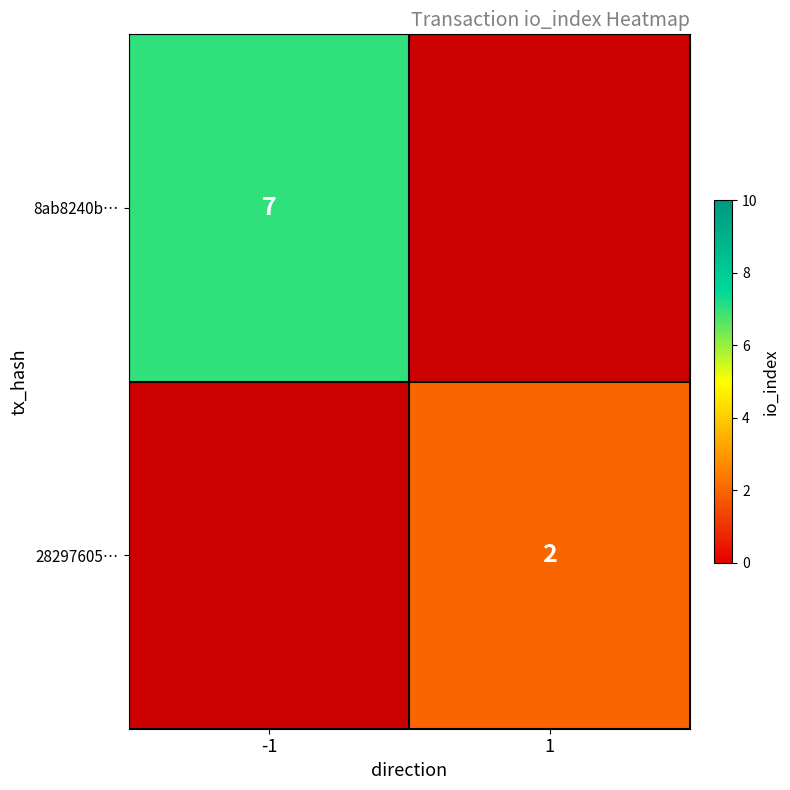

What is the spread (max minus min) of values at 1?

2